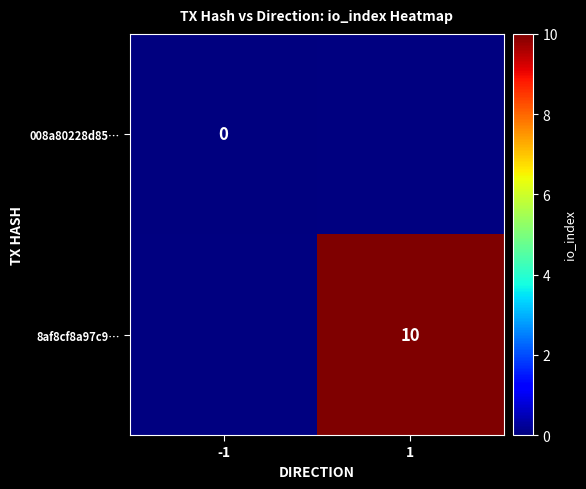

The value of 8af8cf8a97c9… at 1 is 10. True or false?

True